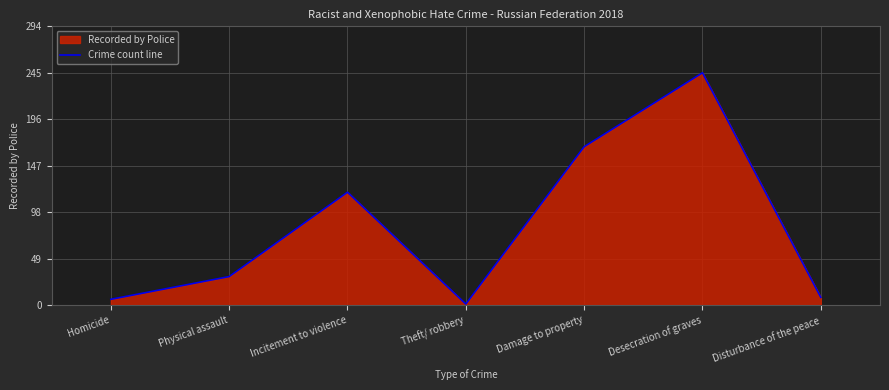

Which has a higher value, Physical assault or Damage to property?

Damage to property